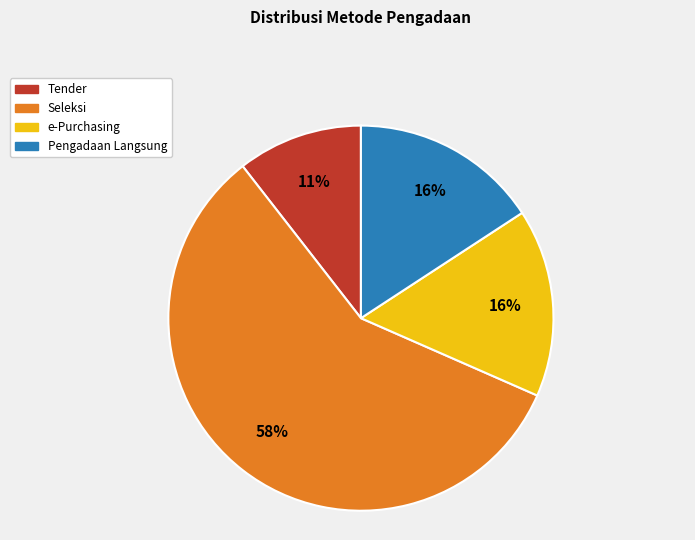

To the nearest percent, what is the difference between the largest and smallest slice percentages?

47%